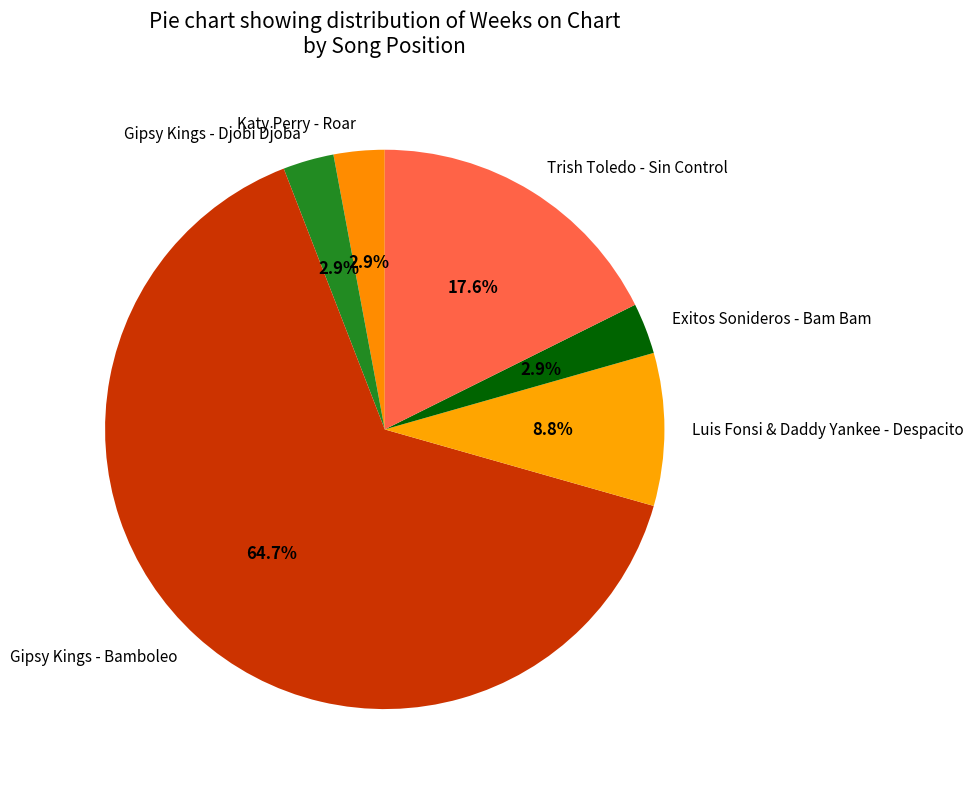

How much of the chart is everything except Katy Perry - Roar?

97.1%